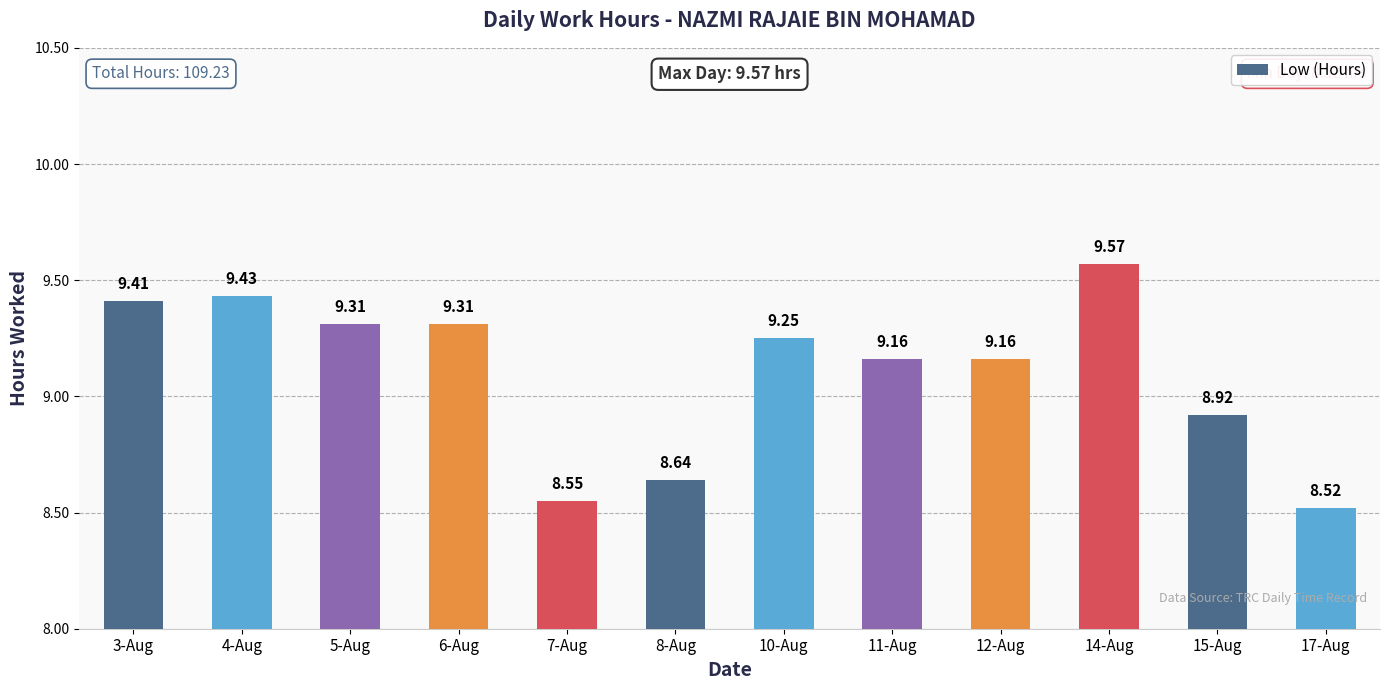

What is the value of the 11th bar from the left?

8.9